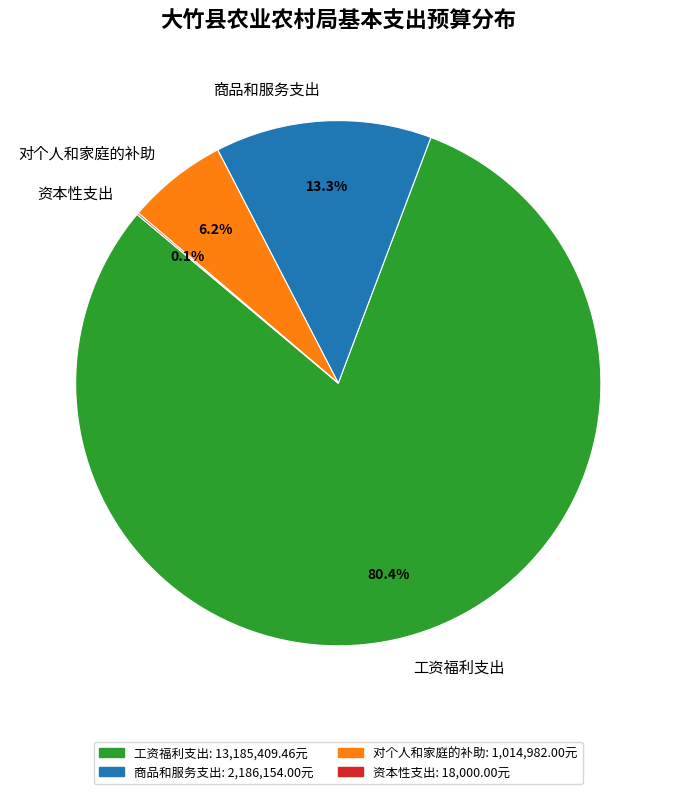

The 商品和服务支出 slice represents 3% of the pie. True or false?

False